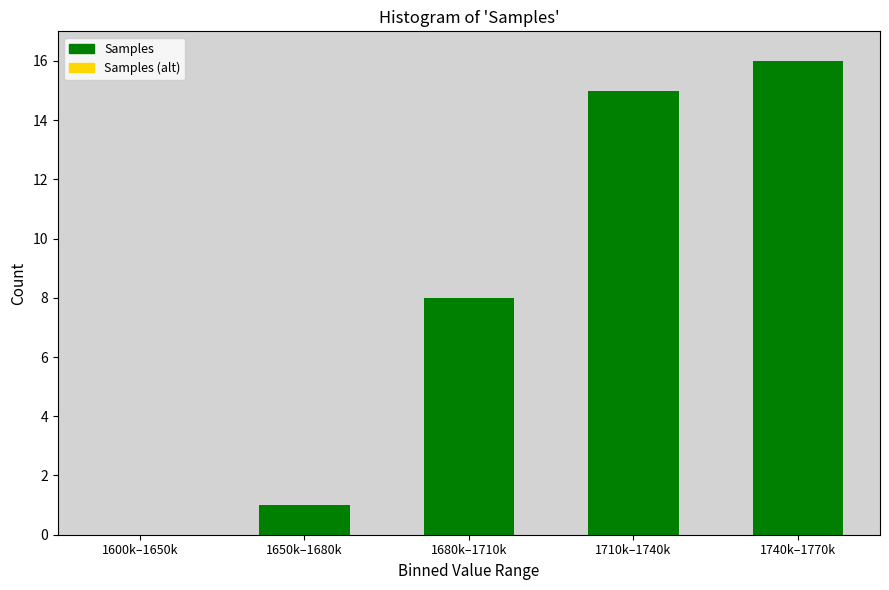

Reading right to left, transcribe all the data shown in this chart.

1740k–1770k=16	1710k–1740k=15	1680k–1710k=8	1650k–1680k=1	1600k–1650k=0